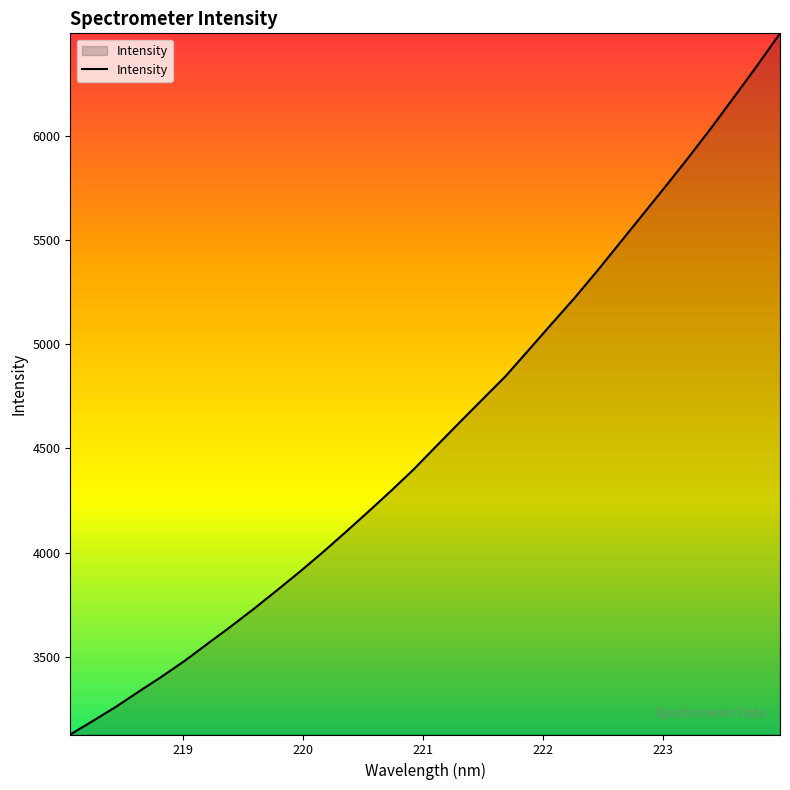

What is the difference between the maximum and minimum values?

3363.9